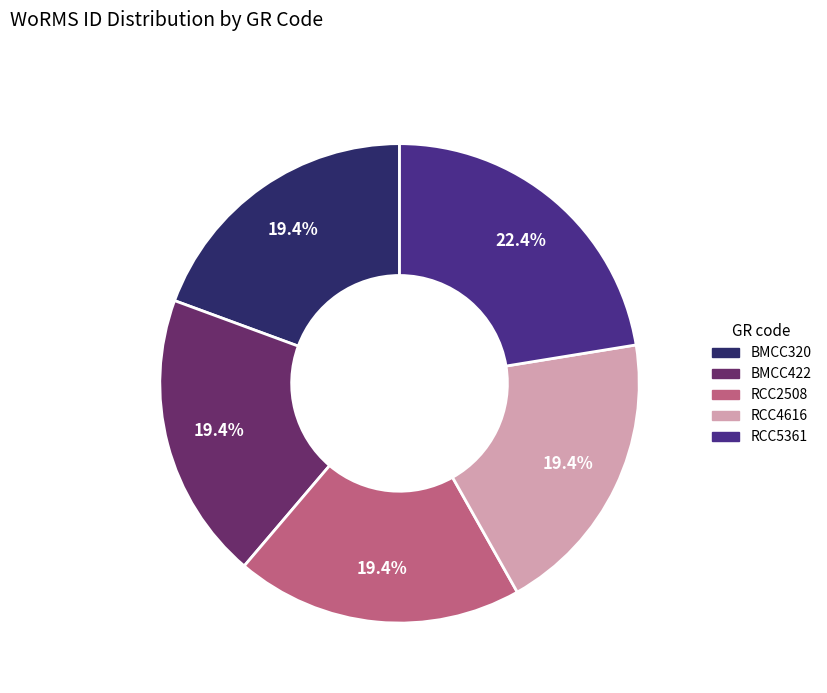

Count the number of slices in the pie.

5